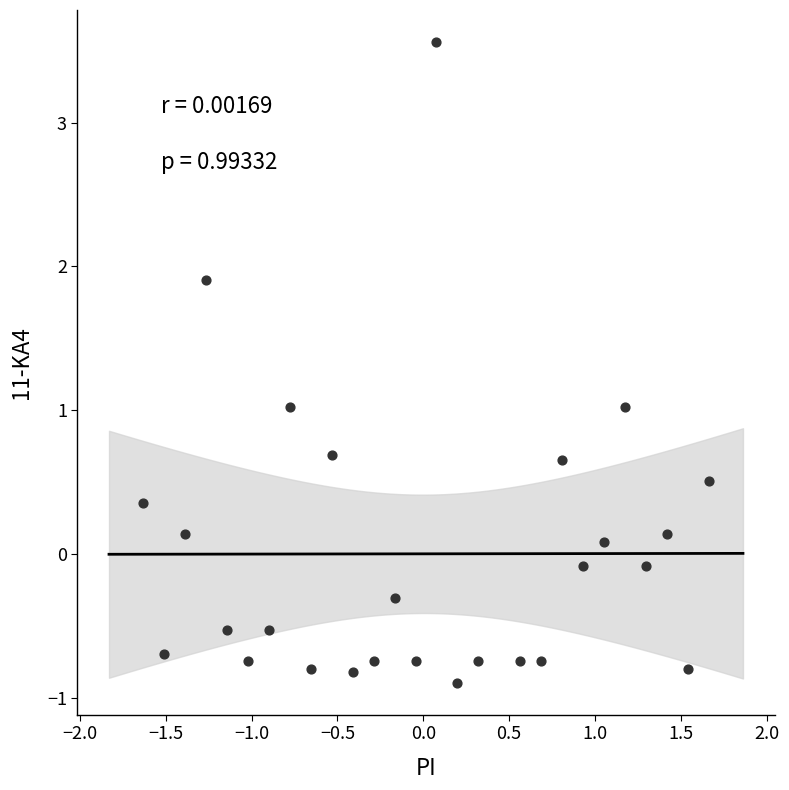

What is the range of Y values (max minus min)?

4.5